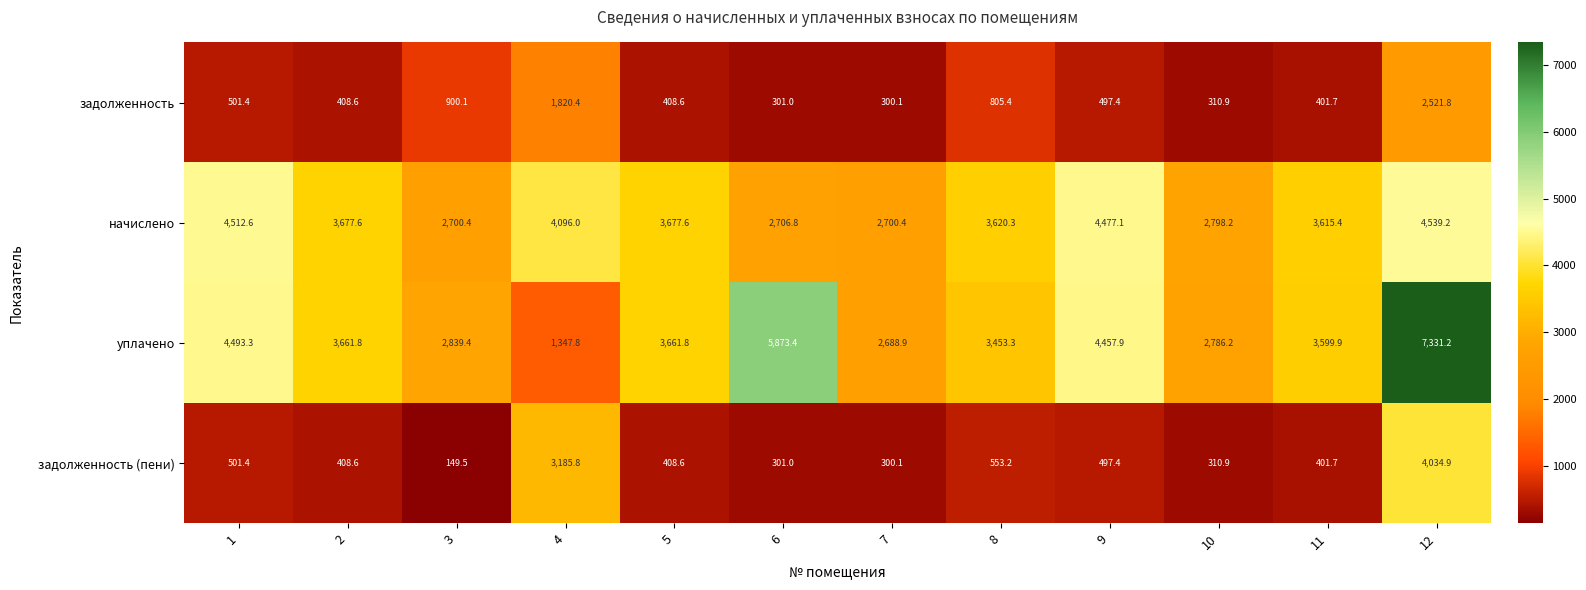

At which category is the sum across all series the highest?

12